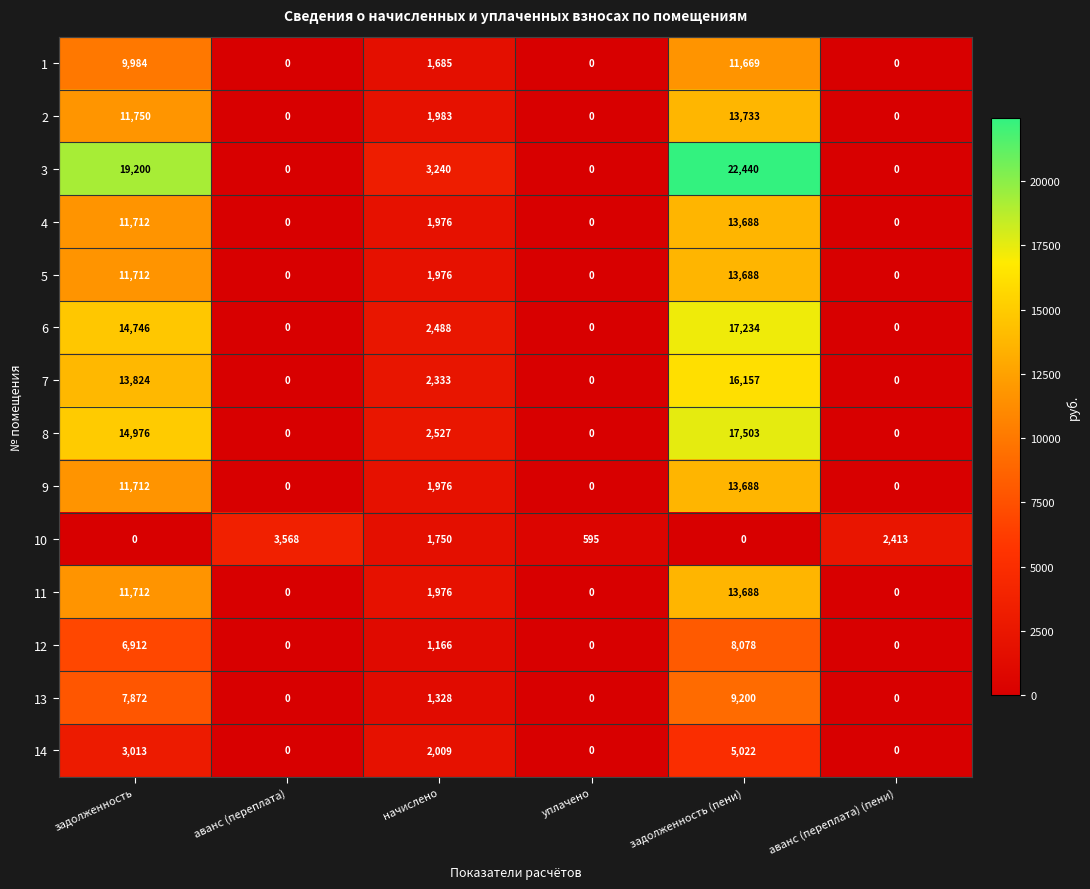

What is the difference between the maximum and minimum values in the 13 series?

9200